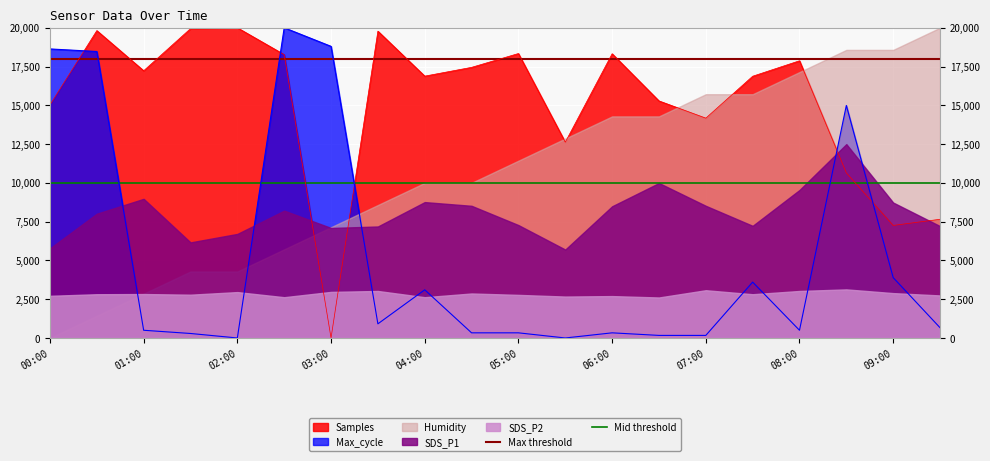

Read the Mid threshold value at 00:00.

10000